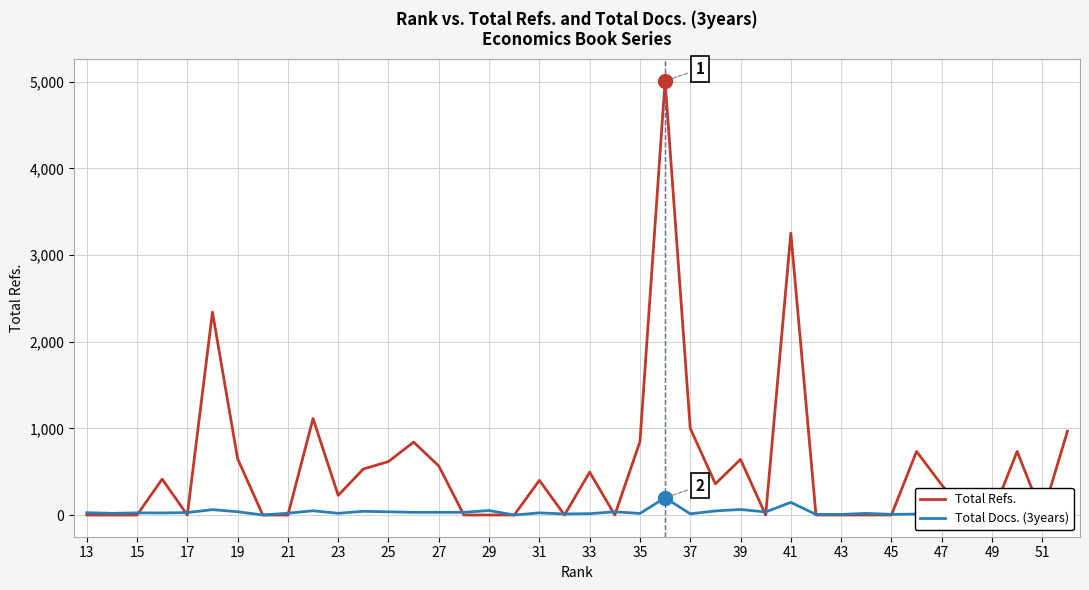

How many intersections are there between Total Docs. (3years) and Total Refs.?

17